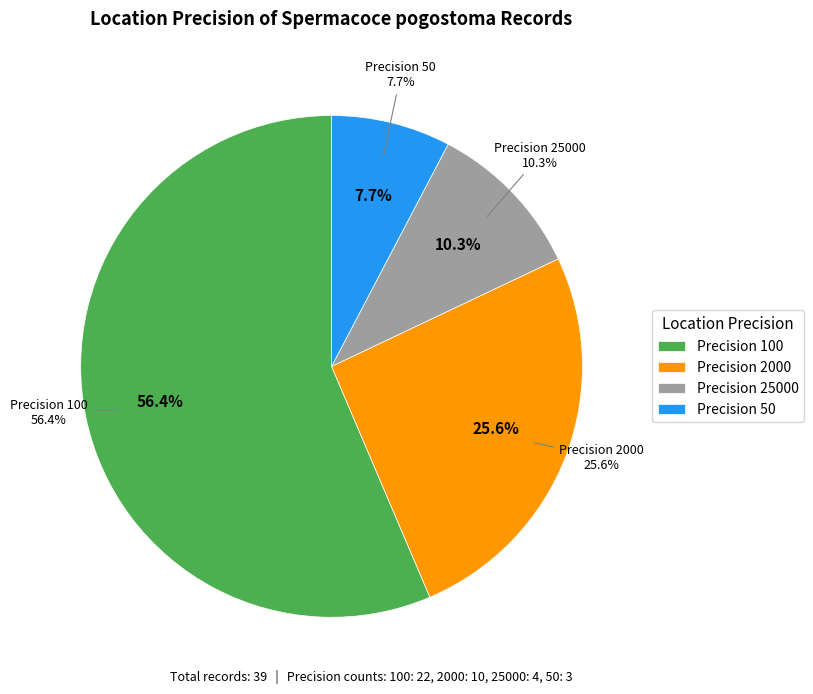

How many slices are in this pie chart?

4